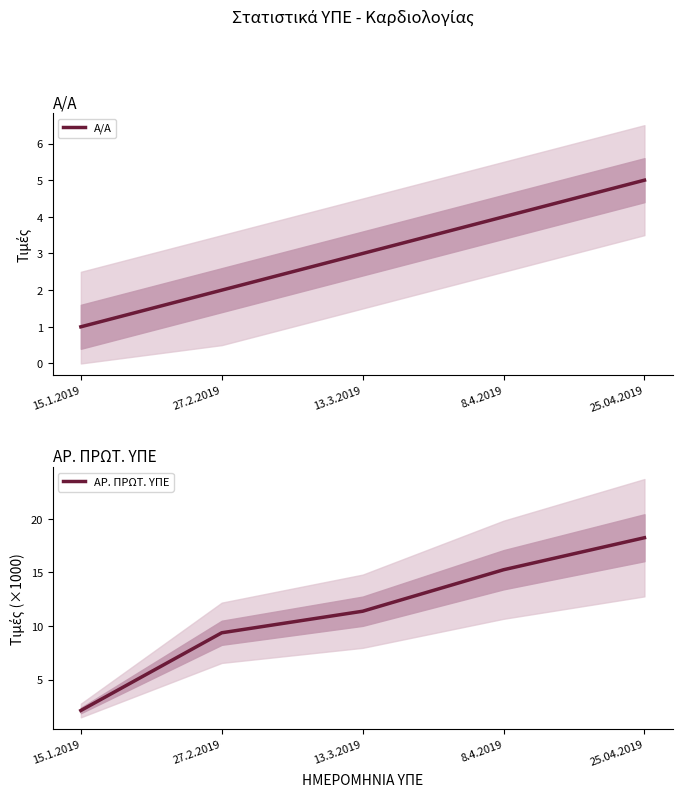

At which category is the sum across all series the highest?

25.04.2019